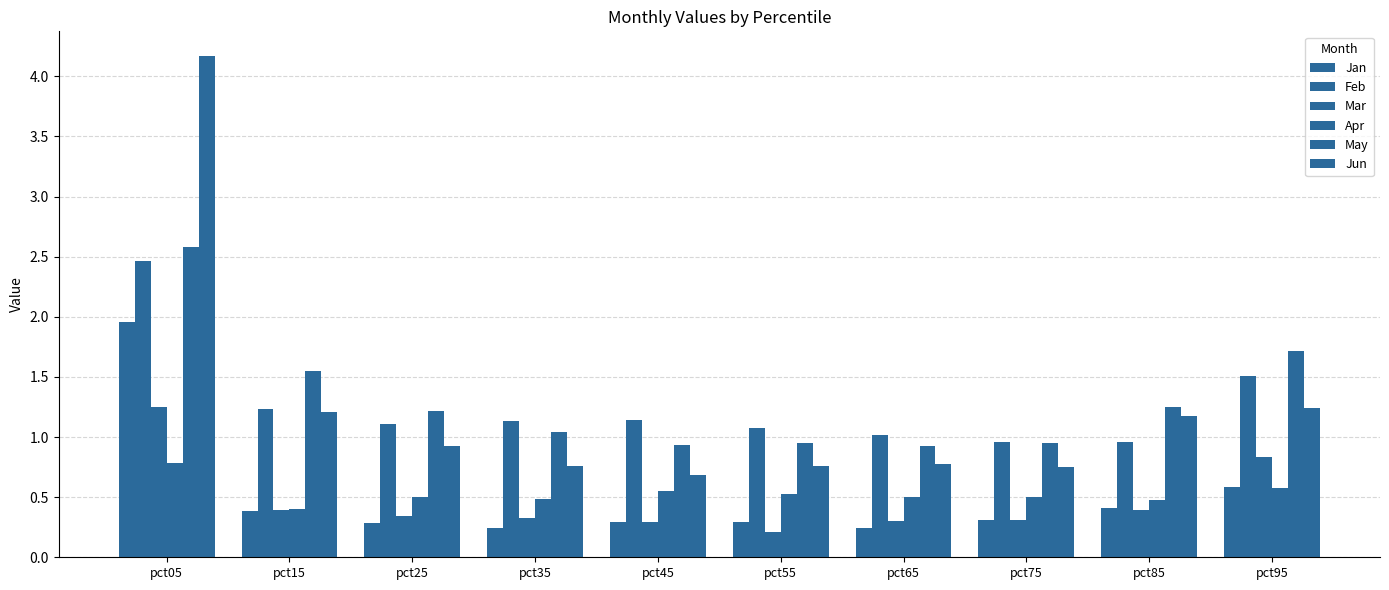

How many categories are shown in the chart?

10